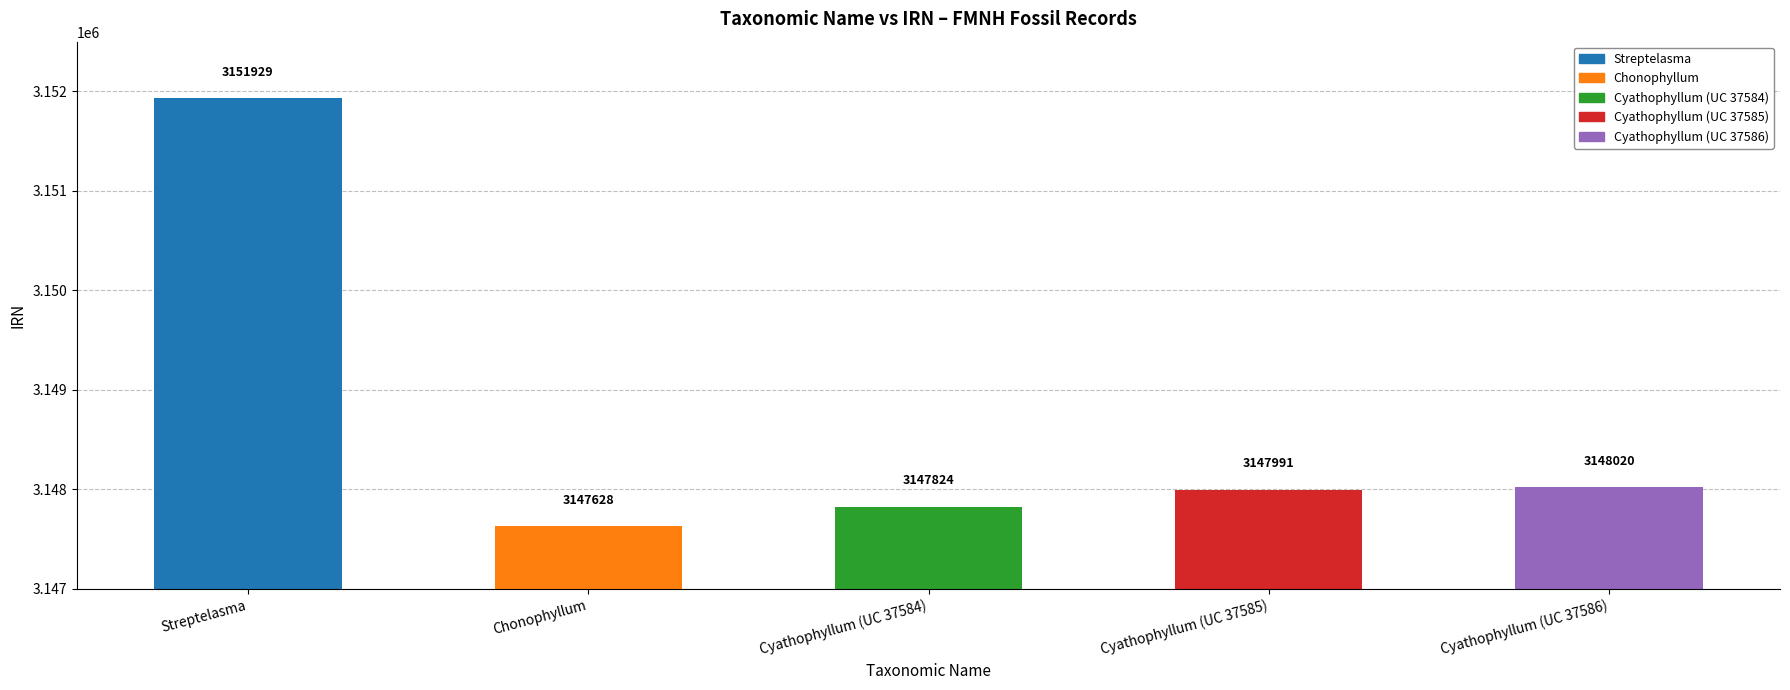

The chart shows a value of 3151929 at Streptelasma. True or false?

True